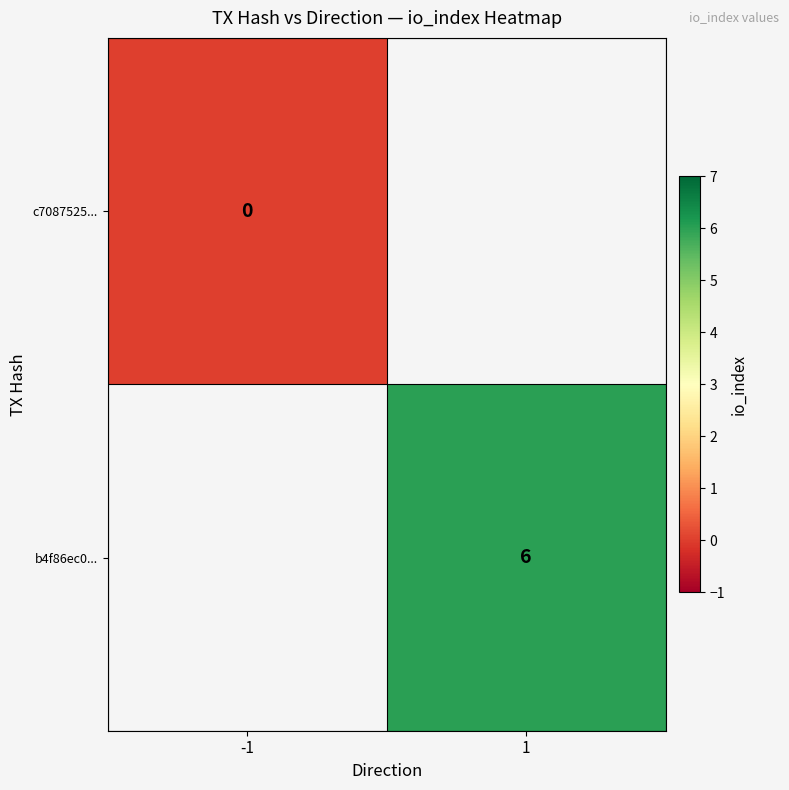

True or false: b4f86ec0... has a value of 9 at 1.

False